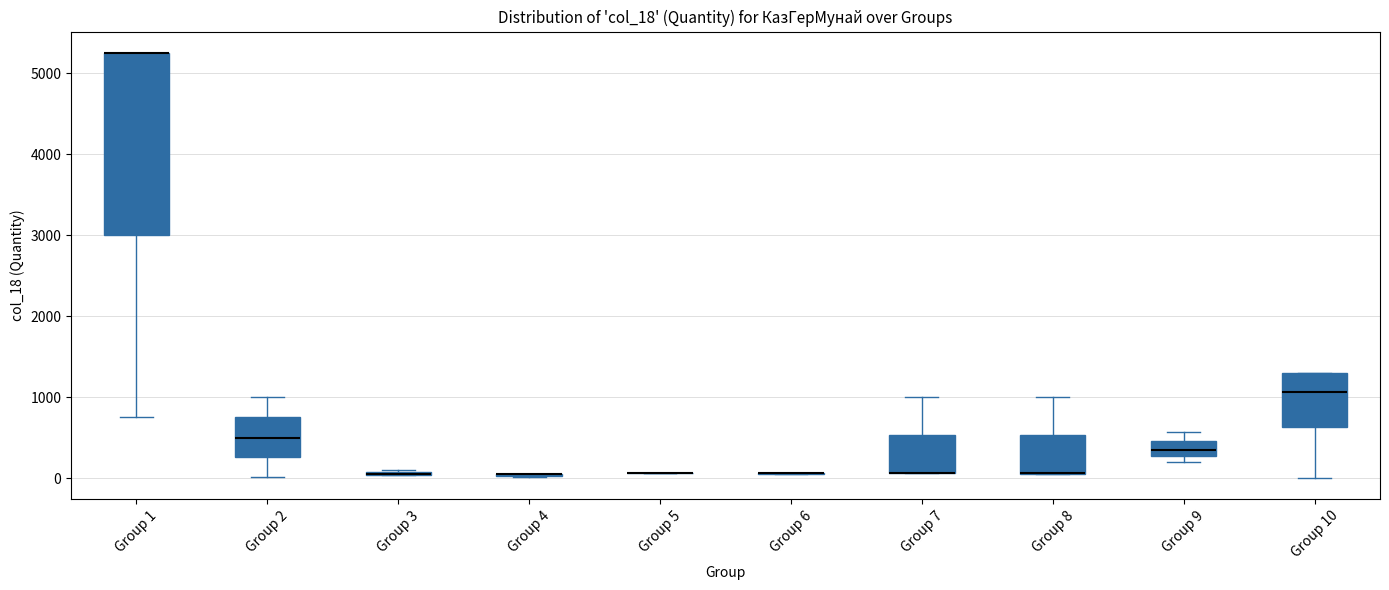

Which box is the tallest, from its lower edge to its upper edge?

Group 1